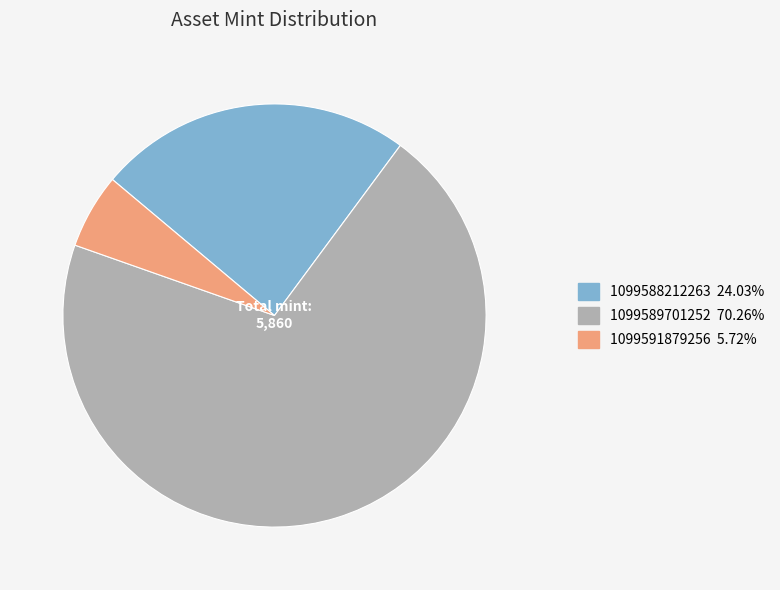

Is the sum of 1099591879256 and 1099588212263 greater than half?

No